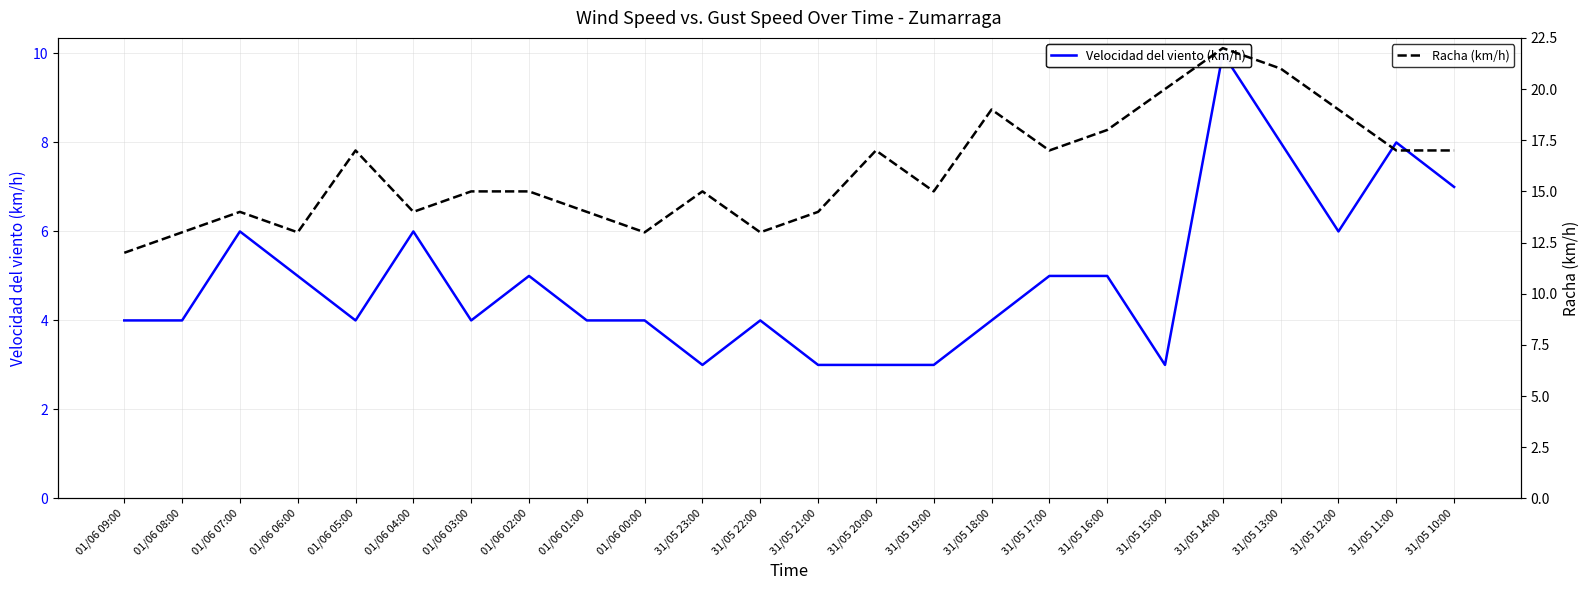

What is the average value of the Racha (km/h) series?

16